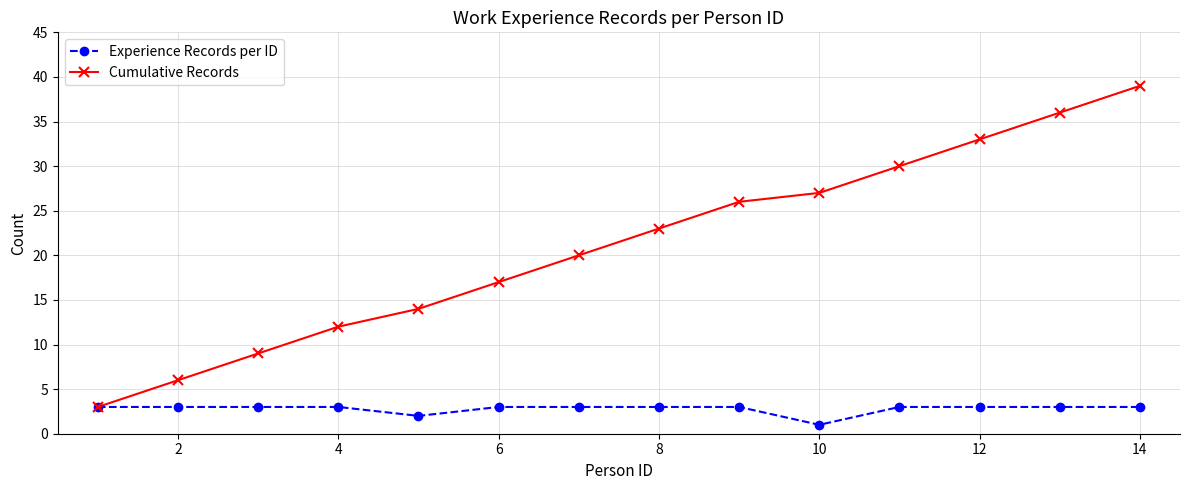

Reading left to right, extract all data points from this chart.

Experience Records per ID: 3	3	3	3	2	3	3	3	3	1	3	3	3	3
Cumulative Records: 3	6	9	12	14	17	20	23	26	27	30	33	36	39